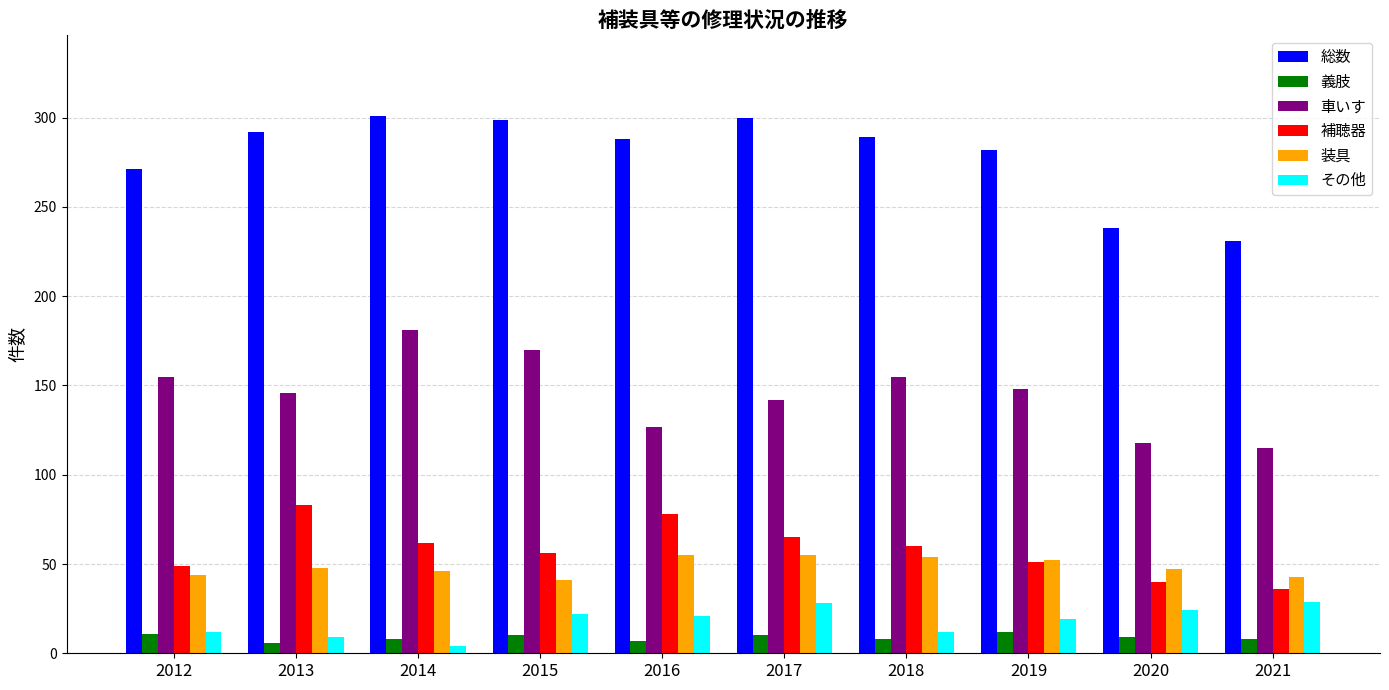

Count the number of categories in the chart.

10